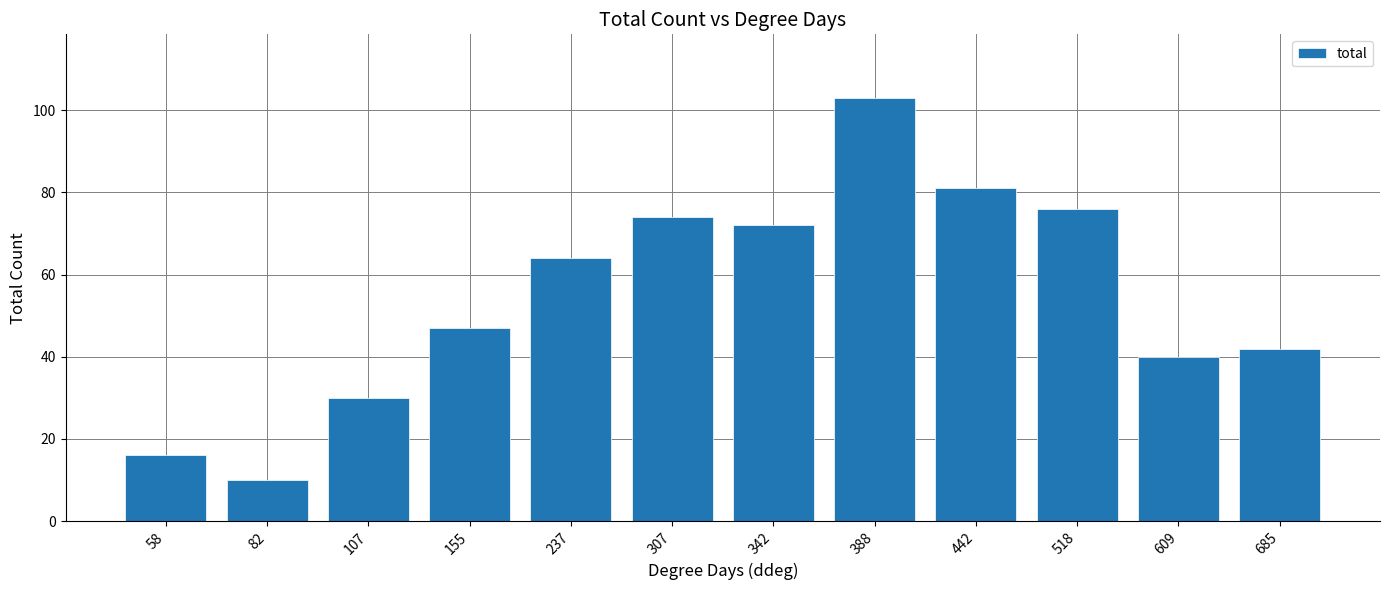

Reading right to left, what are all the values shown in this chart?

685=42	609=40	518=76	442=81	388=103	342=72	307=74	237=64	155=47	107=30	82=10	58=16